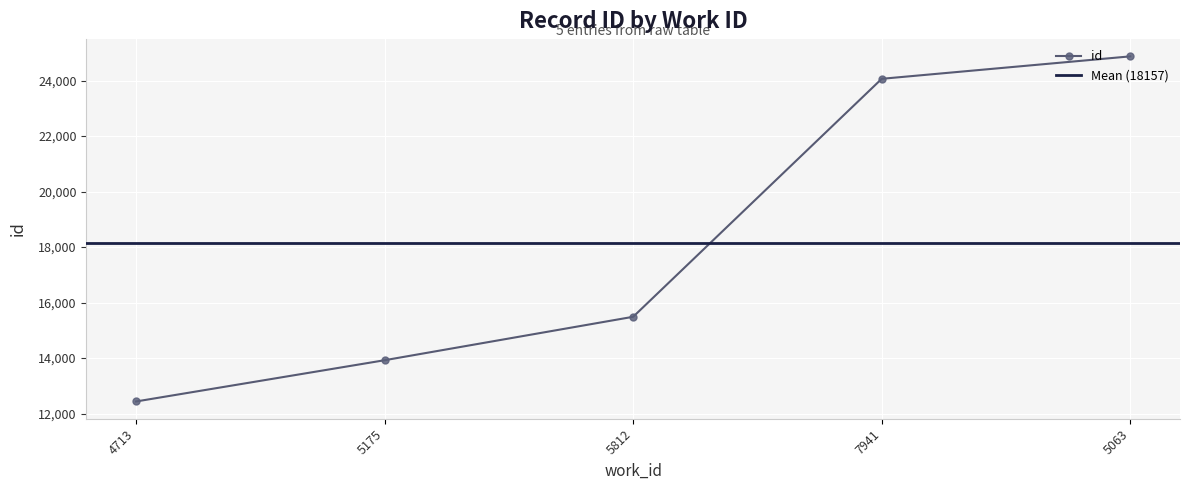

What is the average value?

18157